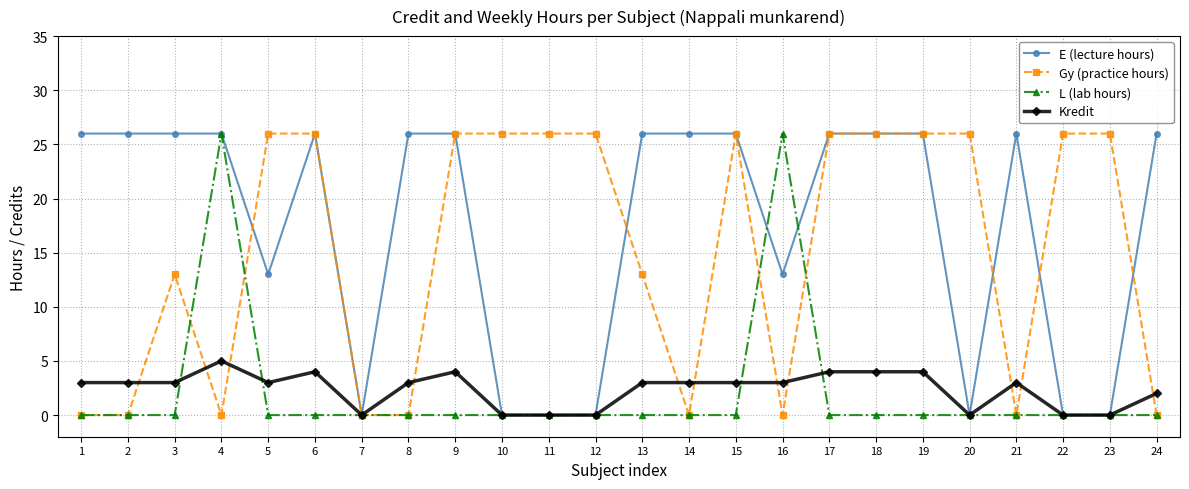

Reading left to right, list all the values displayed in this chart.

E (lecture hours): 26	26	26	26	13	26	0	26	26	0	0	0	26	26	26	13	26	26	26	0	26	0	0	26
Gy (practice hours): 0	0	13	0	26	26	0	0	26	26	26	26	13	0	26	0	26	26	26	26	0	26	26	0
L (lab hours): 0	0	0	26	0	0	0	0	0	0	0	0	0	0	0	26	0	0	0	0	0	0	0	0
Kredit: 3	3	3	5	3	4	0	3	4	0	0	0	3	3	3	3	4	4	4	0	3	0	0	2